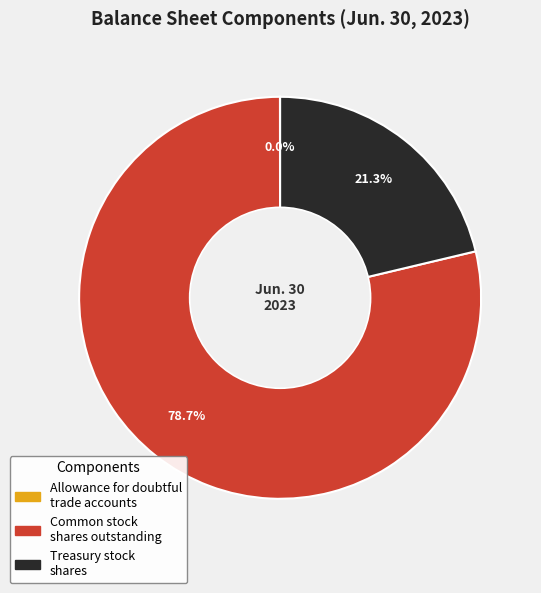

What is the ratio of the value at Common stock shares outstanding to the value at Treasury stock shares?

3.7